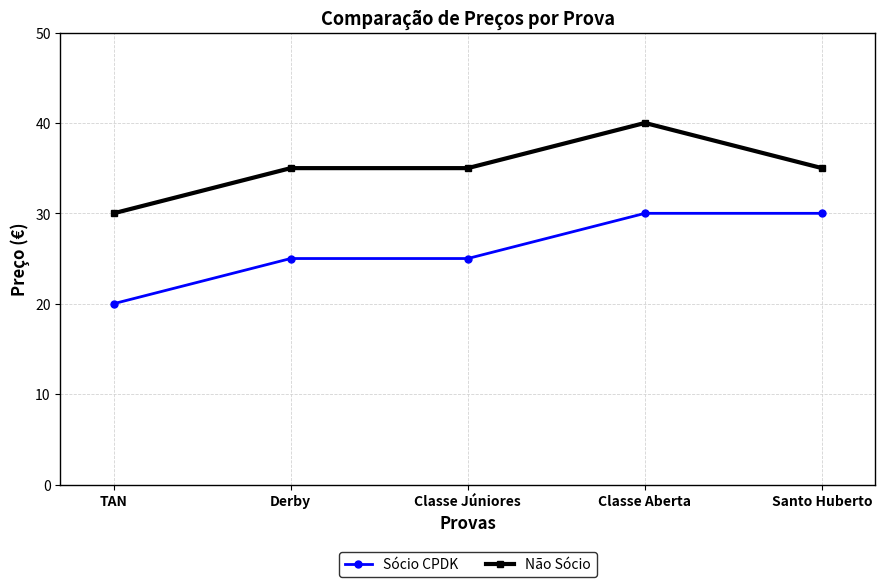

The value of Não Sócio at Classe Aberta is 17. True or false?

False